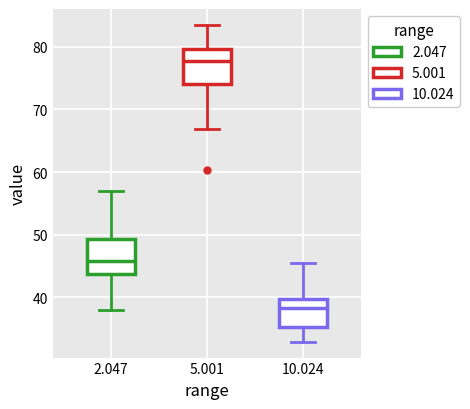

Which box's median line is the highest?

5.001